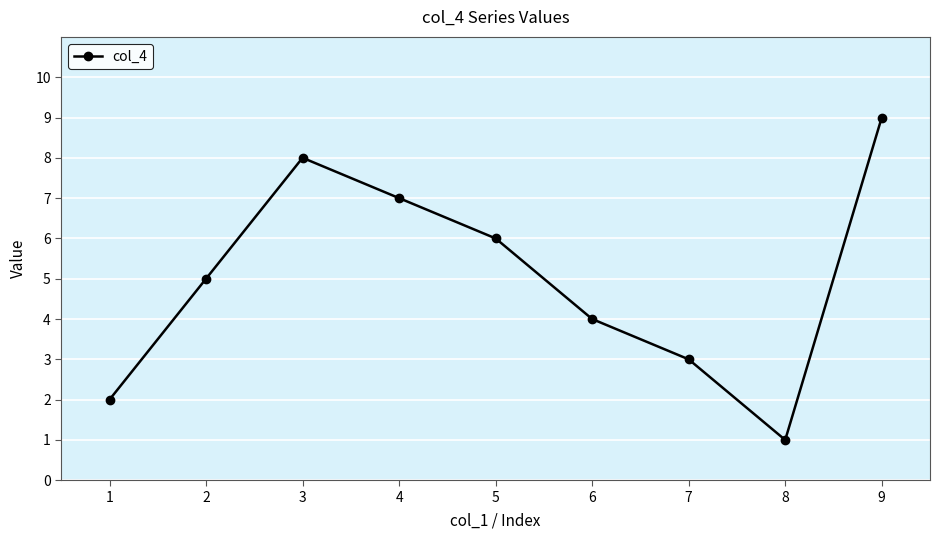

What is the maximum value shown in the chart?

9